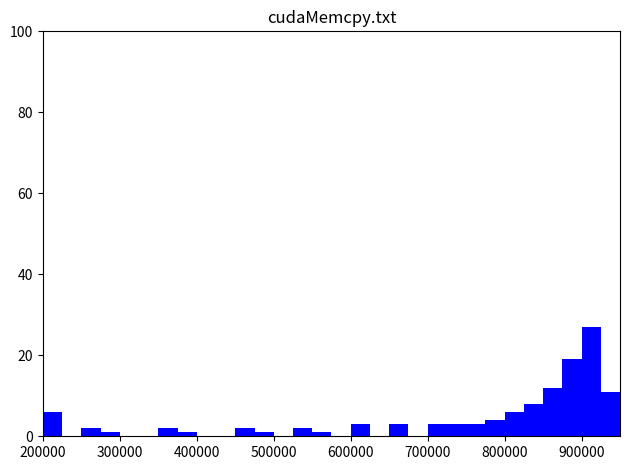

Read against the x-axis, roughly where is the centre of the tallest bar?

910000